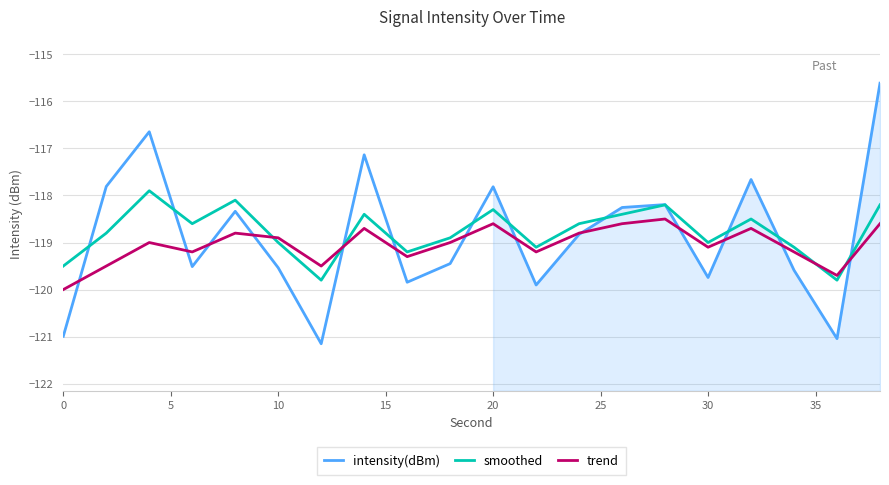

At how many categories does at least one series exceed -119?

13